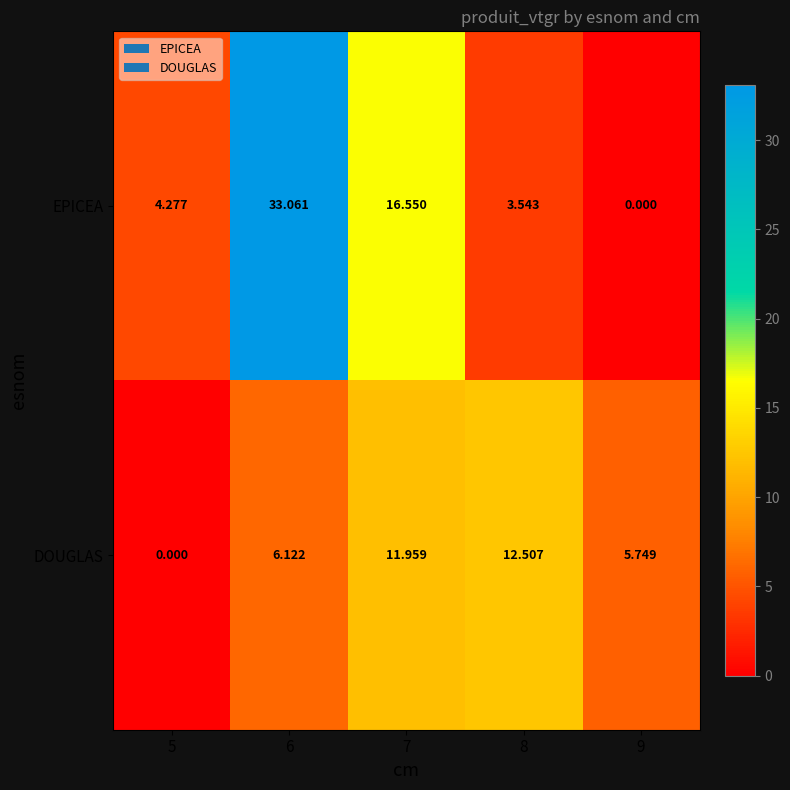

Rank the series at 9 from highest to lowest value.

DOUGLAS, EPICEA